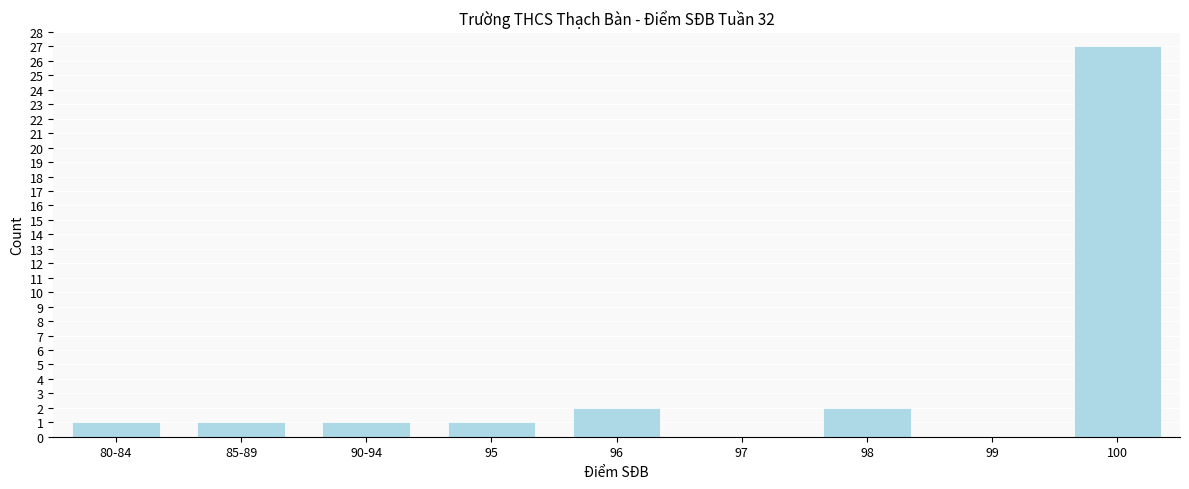

Reading left to right, list all the values displayed in this chart.

80-84=1	85-89=1	90-94=1	95=1	96=2	97=0	98=2	99=0	100=27